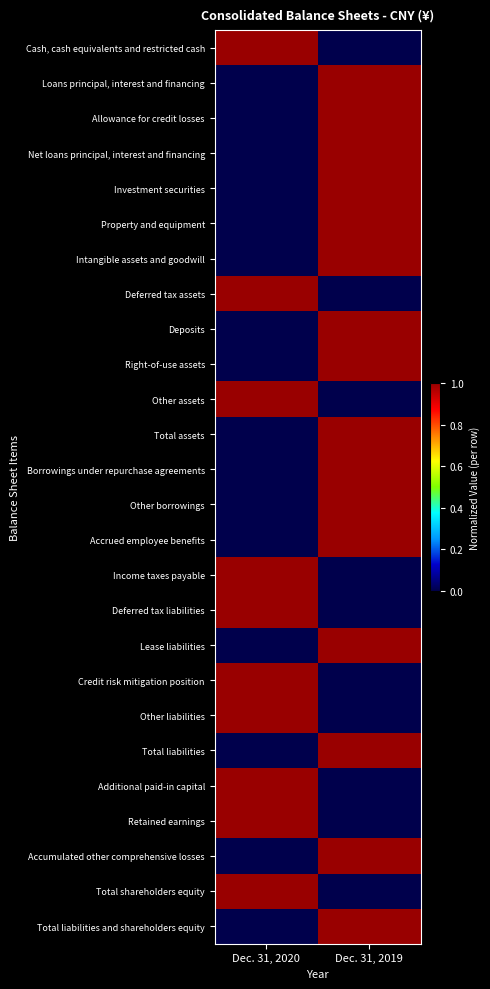

Reading left to right, transcribe all the data shown in this chart.

Cash, cash equivalents and restricted cash: Dec. 31, 2020=1	Dec. 31, 2019=0
Loans principal, interest and financing: Dec. 31, 2020=0	Dec. 31, 2019=1
Allowance for credit losses: Dec. 31, 2020=0	Dec. 31, 2019=1
Net loans principal, interest and financing: Dec. 31, 2020=0	Dec. 31, 2019=1
Investment securities: Dec. 31, 2020=0	Dec. 31, 2019=1
Property and equipment: Dec. 31, 2020=0	Dec. 31, 2019=1
Intangible assets and goodwill: Dec. 31, 2020=0	Dec. 31, 2019=1
Deferred tax assets: Dec. 31, 2020=1	Dec. 31, 2019=0
Deposits: Dec. 31, 2020=0	Dec. 31, 2019=1
Right-of-use assets: Dec. 31, 2020=0	Dec. 31, 2019=1
Other assets: Dec. 31, 2020=1	Dec. 31, 2019=0
Total assets: Dec. 31, 2020=0	Dec. 31, 2019=1
Borrowings under repurchase agreements: Dec. 31, 2020=0	Dec. 31, 2019=1
Other borrowings: Dec. 31, 2020=0	Dec. 31, 2019=1
Accrued employee benefits: Dec. 31, 2020=0	Dec. 31, 2019=1
Income taxes payable: Dec. 31, 2020=1	Dec. 31, 2019=0
Deferred tax liabilities: Dec. 31, 2020=1	Dec. 31, 2019=0
Lease liabilities: Dec. 31, 2020=0	Dec. 31, 2019=1
Credit risk mitigation position: Dec. 31, 2020=1	Dec. 31, 2019=0
Other liabilities: Dec. 31, 2020=1	Dec. 31, 2019=0
Total liabilities: Dec. 31, 2020=0	Dec. 31, 2019=1
Additional paid-in capital: Dec. 31, 2020=1	Dec. 31, 2019=0
Retained earnings: Dec. 31, 2020=1	Dec. 31, 2019=0
Accumulated other comprehensive losses: Dec. 31, 2020=0	Dec. 31, 2019=1
Total shareholders equity: Dec. 31, 2020=1	Dec. 31, 2019=0
Total liabilities and shareholders equity: Dec. 31, 2020=0	Dec. 31, 2019=1